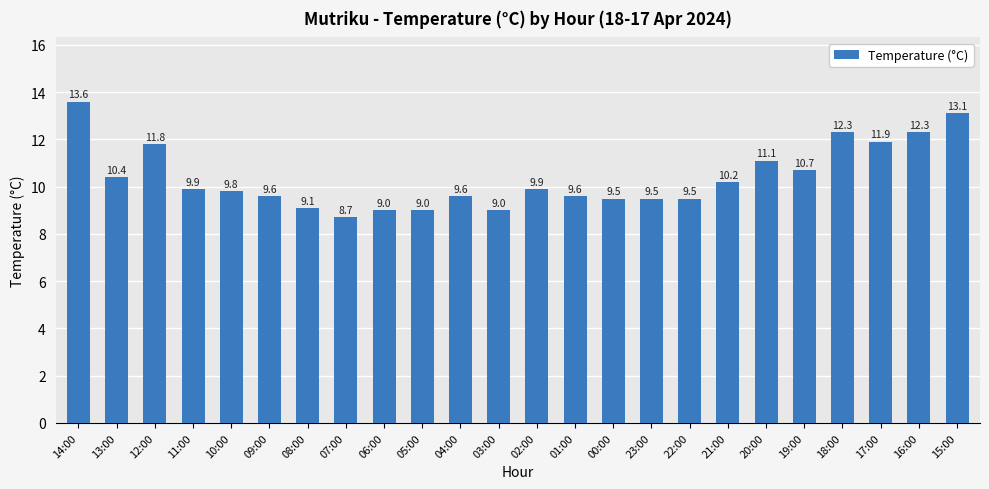

What is the sum of all values?

249.1